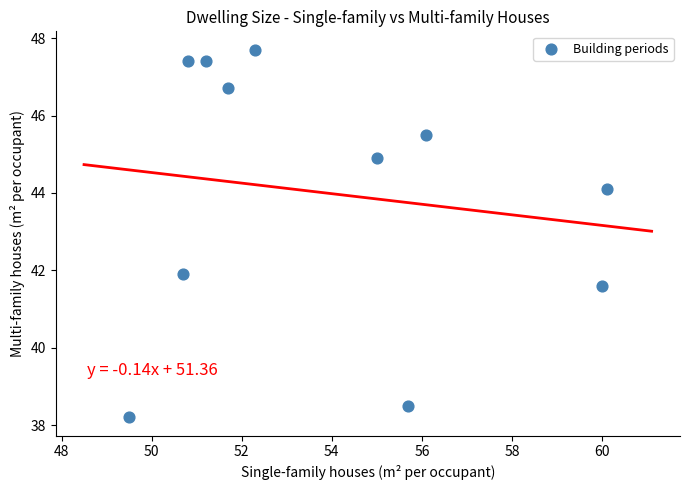

What is the range of Y values (max minus min)?

9.5